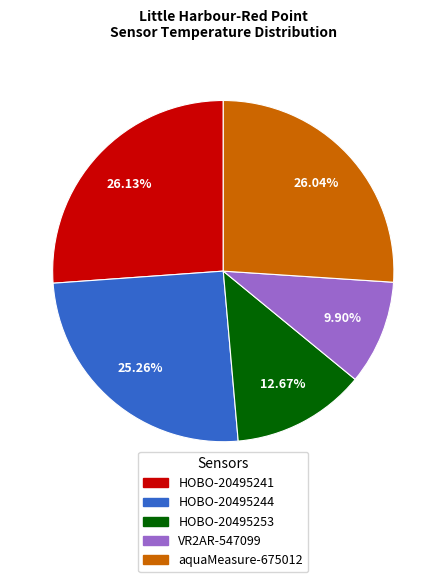

To the nearest percent, what is the average slice percentage?

20%